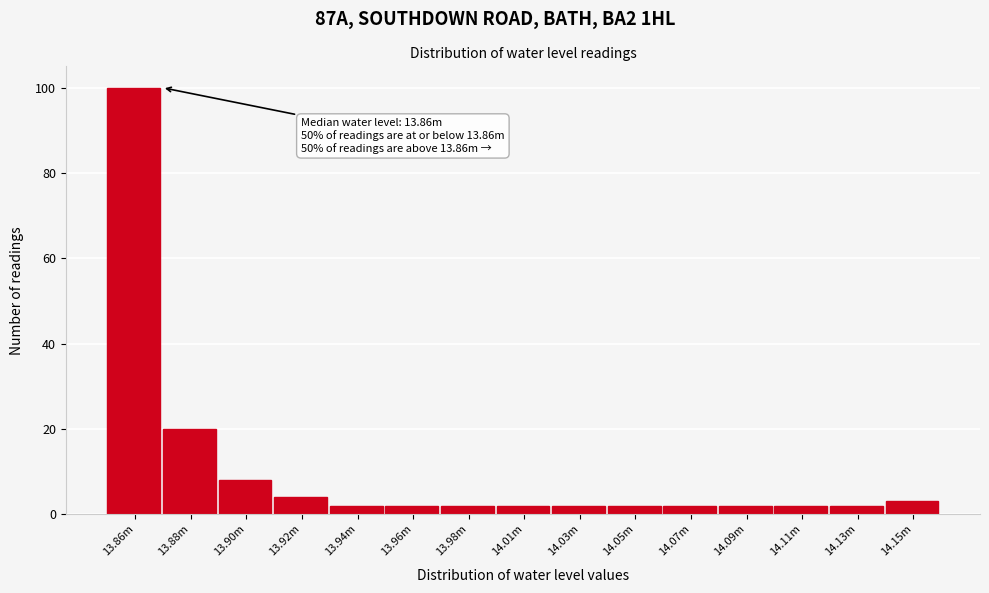

Reading right to left, list all the values displayed in this chart.

3	2	2	2	2	2	2	2	2	2	2	4	8	20	100